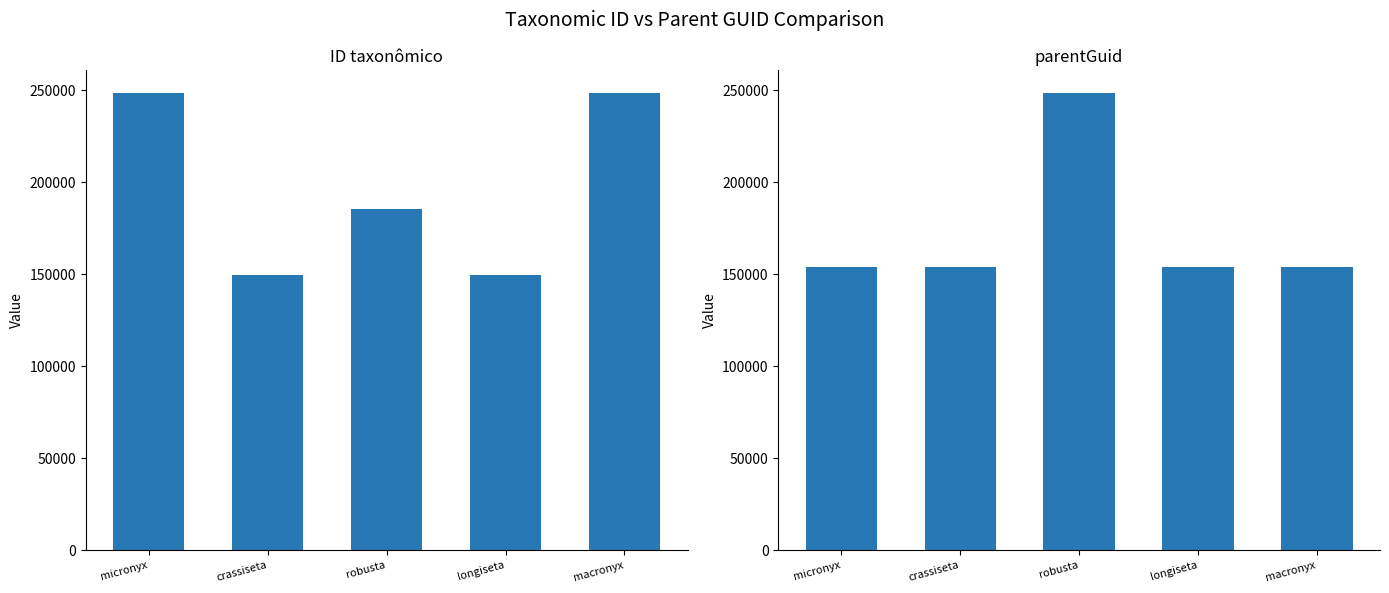

How many bars are there in total?

10